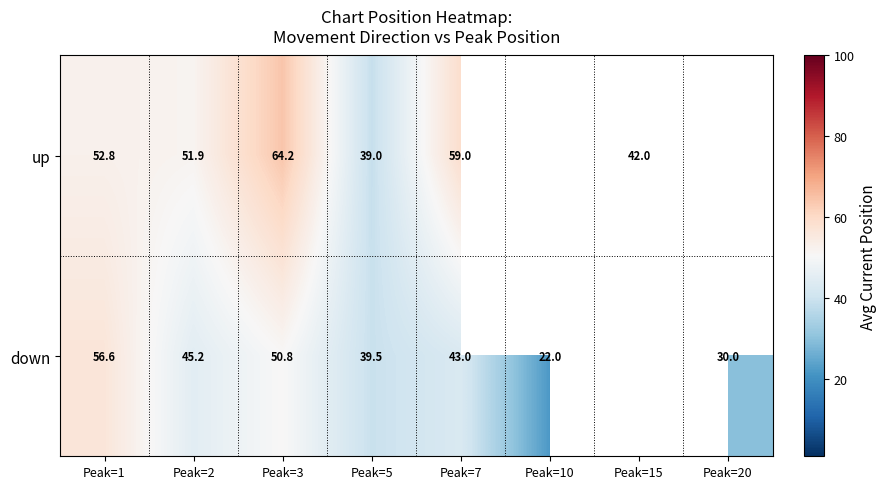

Rank the series at Peak=5 from highest to lowest value.

down, up